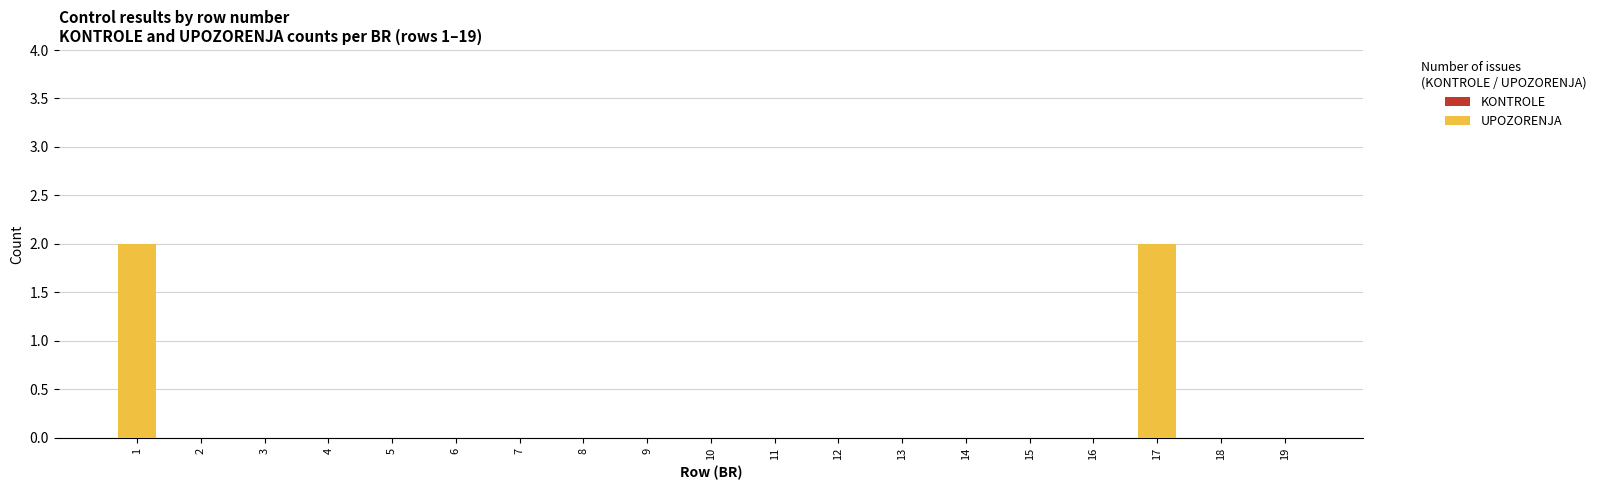

True or false: the data shows -1 at 10.

False